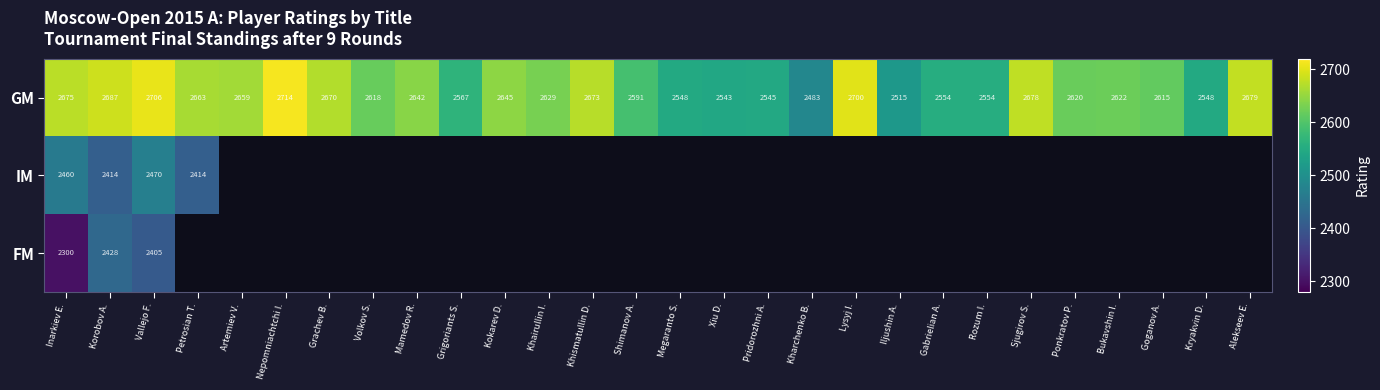

Between Gabrielian A. and Vallejo F., which is larger?

Vallejo F.